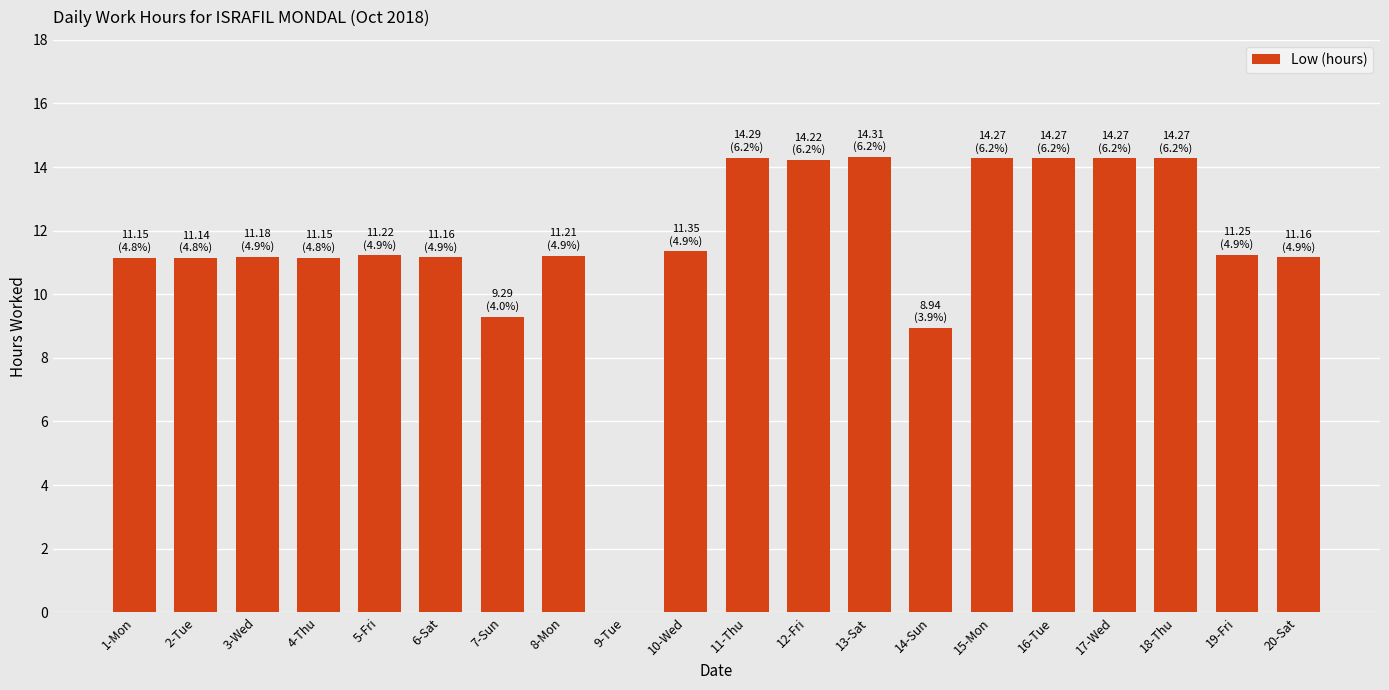

What is the maximum value shown in the chart?

14.3